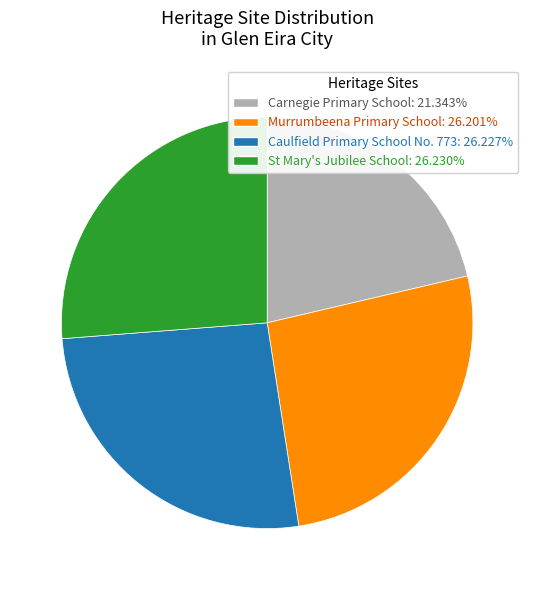

Is the sum of St Mary's Jubilee School and Caulfield Primary School No. 773 greater than half?

Yes